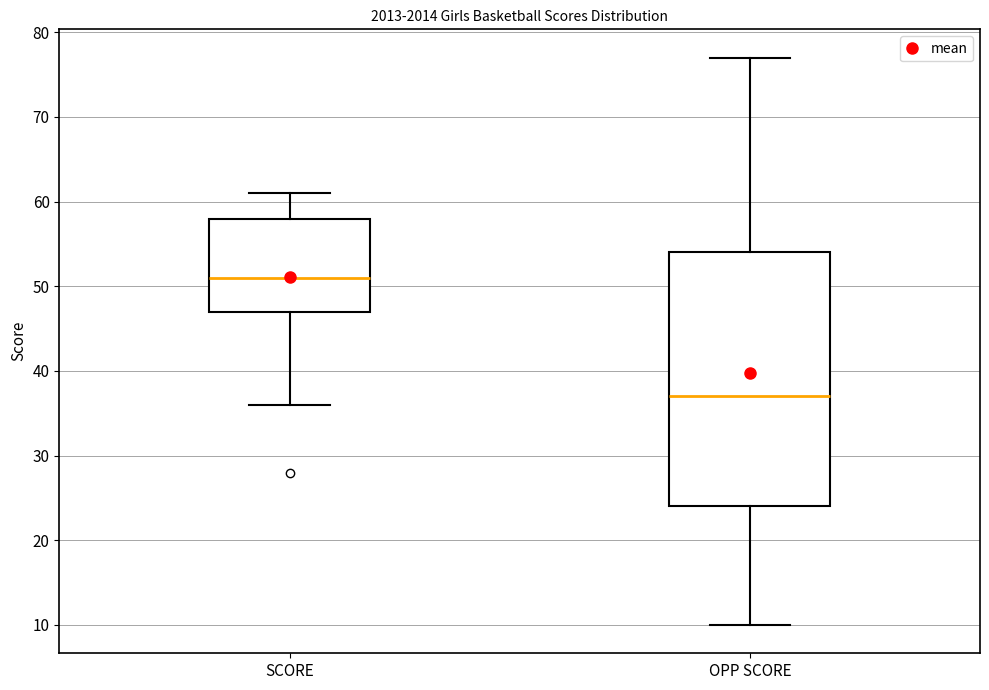

Reading left to right, transcribe this box plot: for each box, give where its median line is, the range the box spans, and where its two whiskers end, as read against the y-axis. The values are not printed on the chart, so give them approximately, as read against the axis.

SCORE: median 51, box 47 to 58, whiskers 36 to 61
OPP SCORE: median 37, box 24 to 54, whiskers 10 to 77